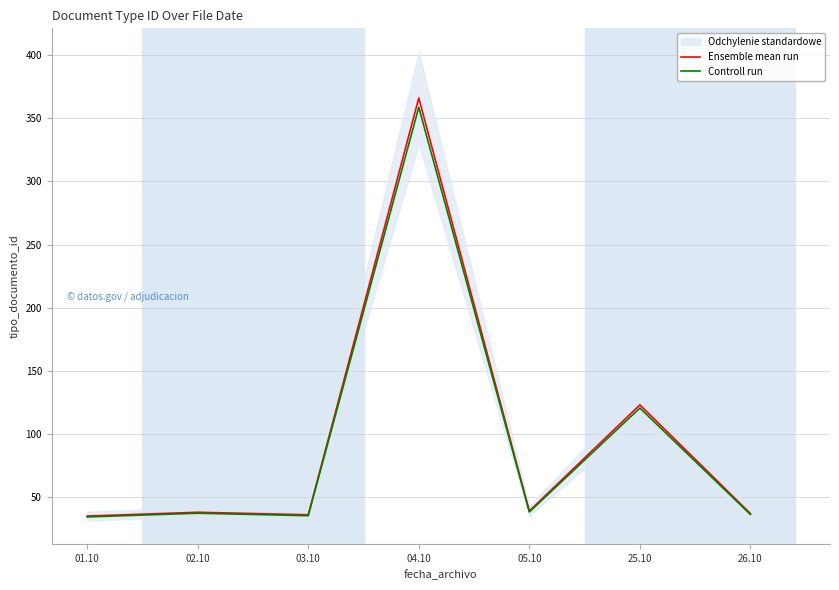

How many values in the Controll run series are below 37?

3